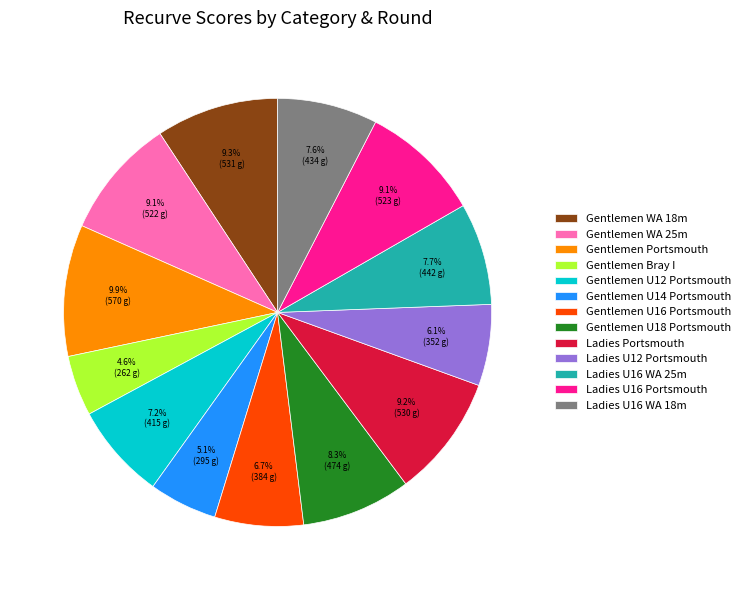

Count the number of slices in the pie.

13